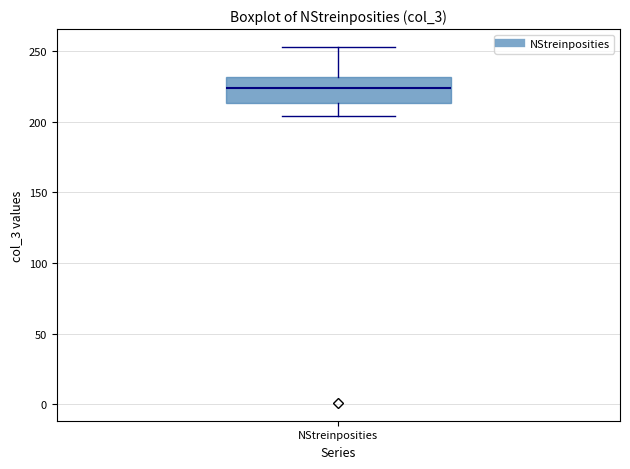

Read this box plot against the y-axis: the position of the median line, the range covered by the box, and the ends of both whiskers. The values are not printed on the chart, so give them approximately, as read against the axis.

median 225, box 215 to 230, whiskers 205 to 255